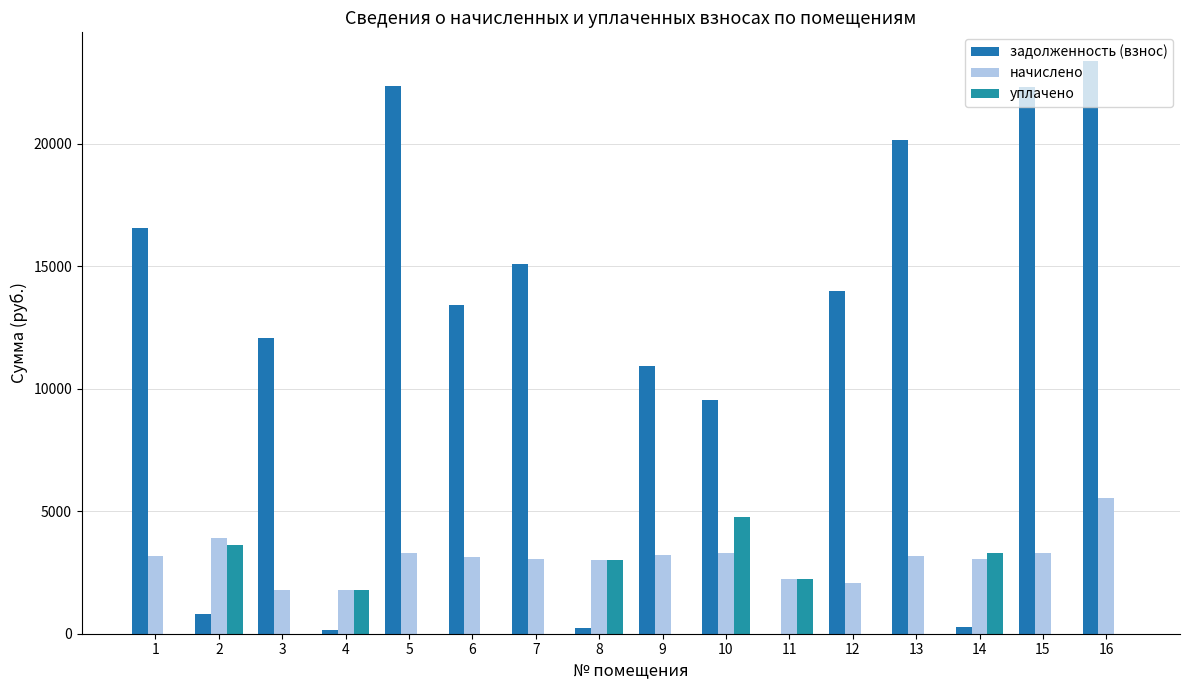

At which category is the sum across all series the highest?

16